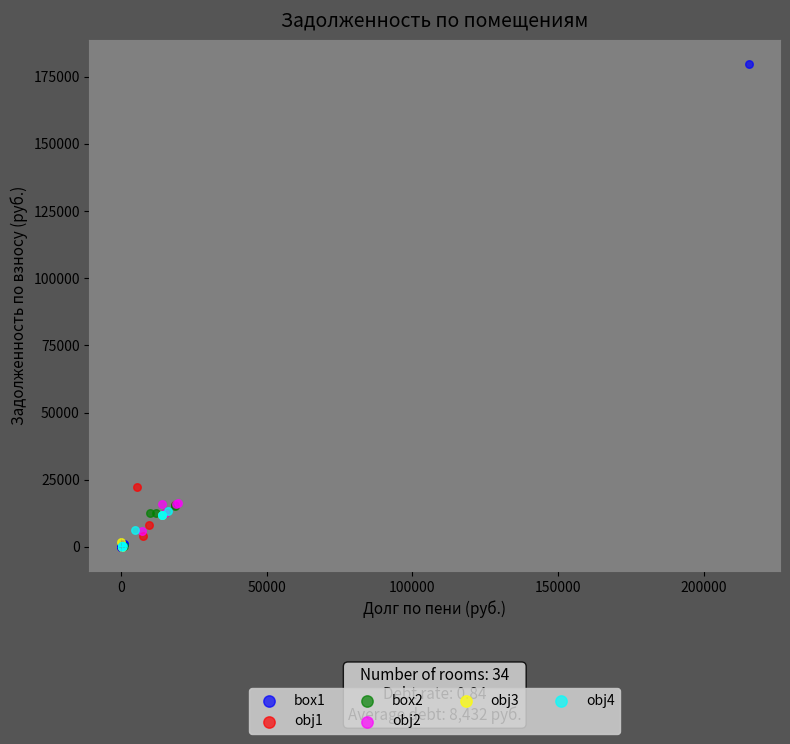

What are all the series names shown in the legend?

box1, obj1, box2, obj2, obj3, obj4